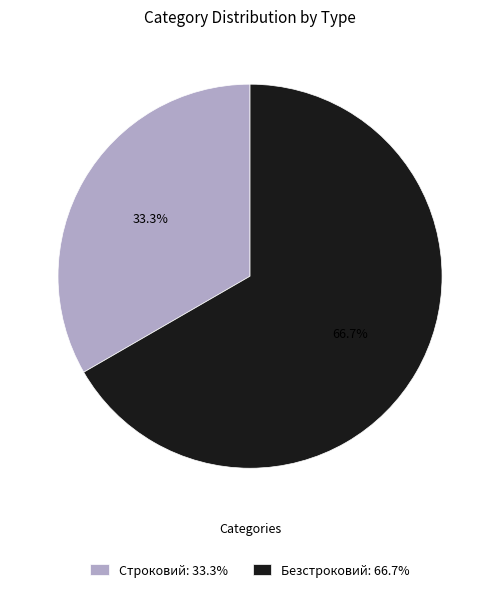

What is the smallest slice in the pie chart?

Строковий